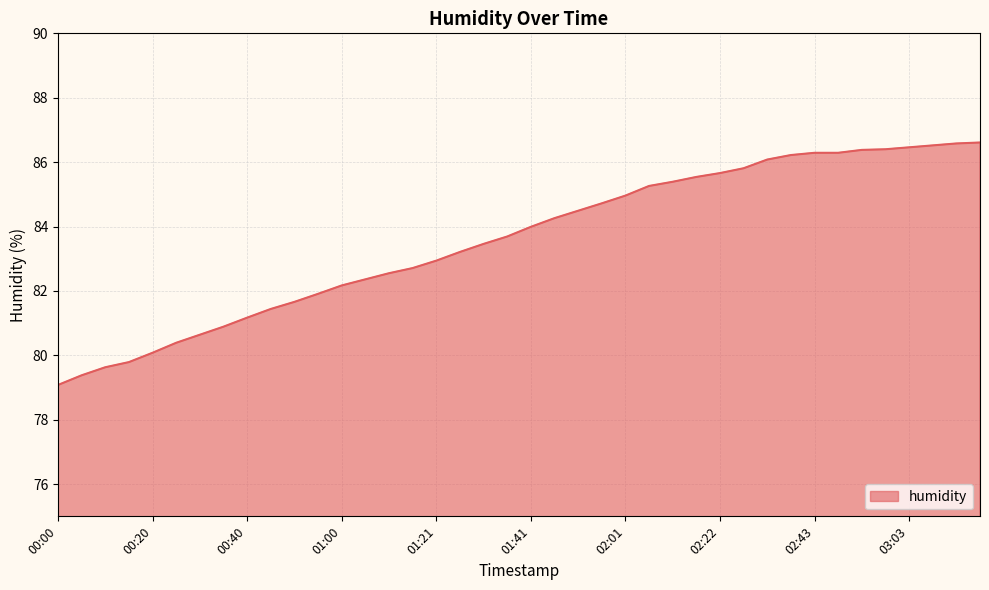

What is the smallest value displayed?

79.1